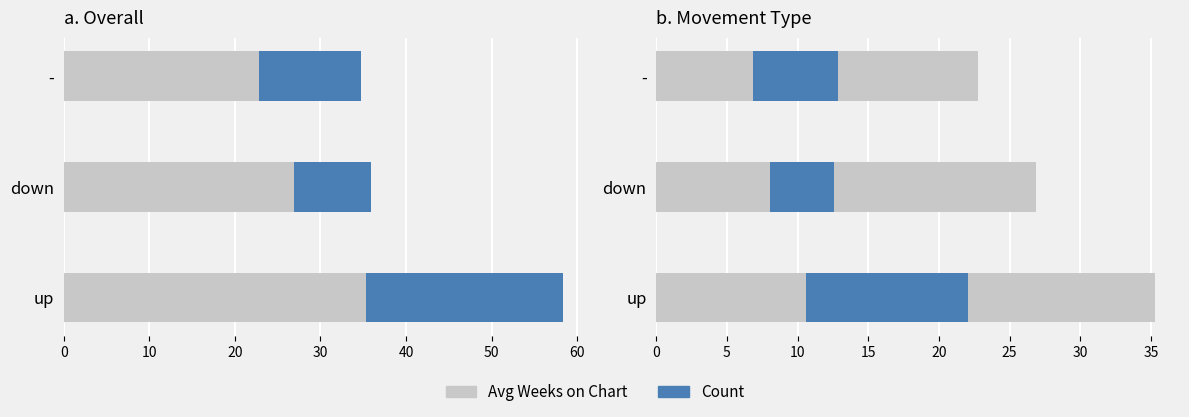

Does the chart contain any negative values?

No